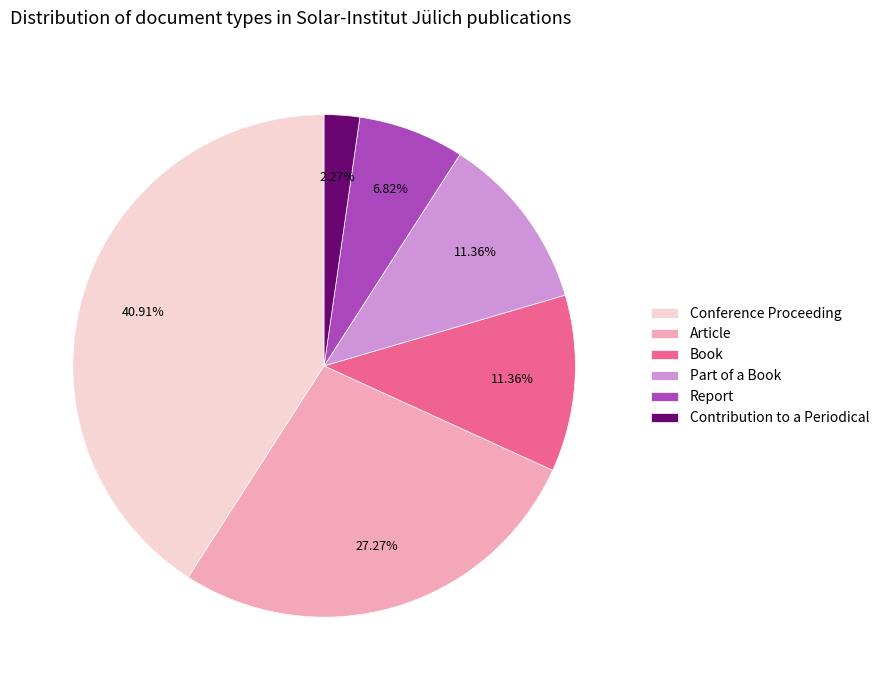

Count the number of slices in the pie.

6